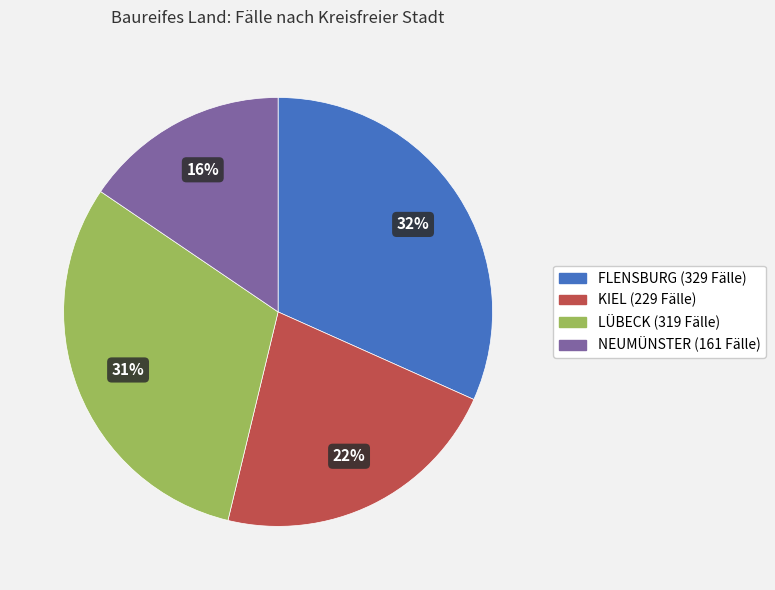

Is there any slice that represents more than half of the pie?

No